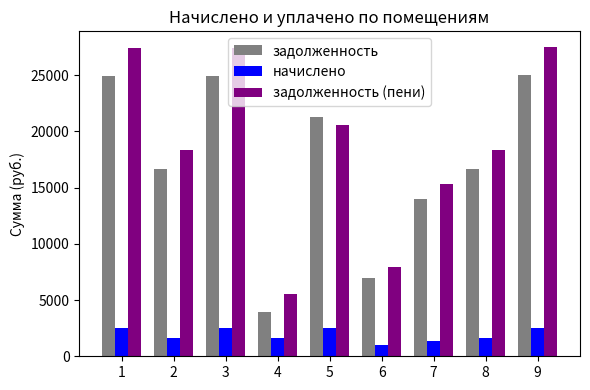

Are the bars horizontal?

No